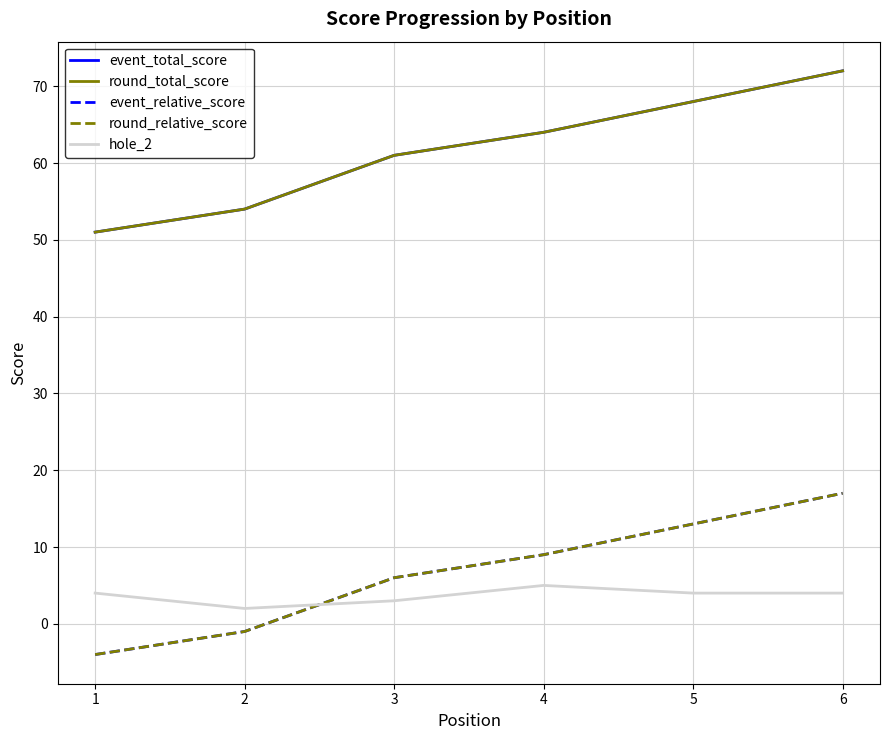

True or false: event_relative_score and round_relative_score cross at least once.

False